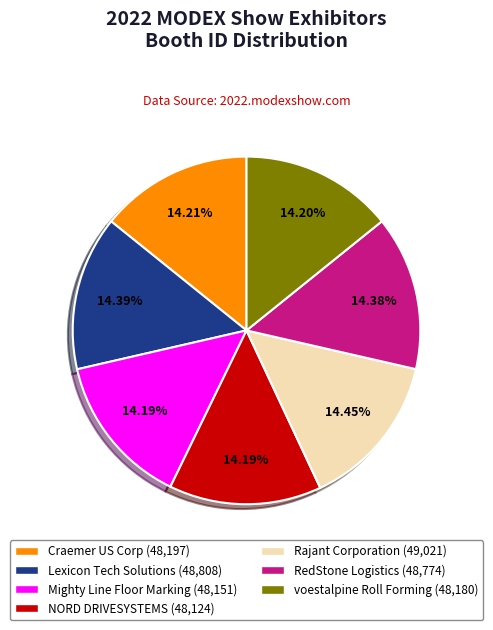

Is there a majority slice in this chart?

No